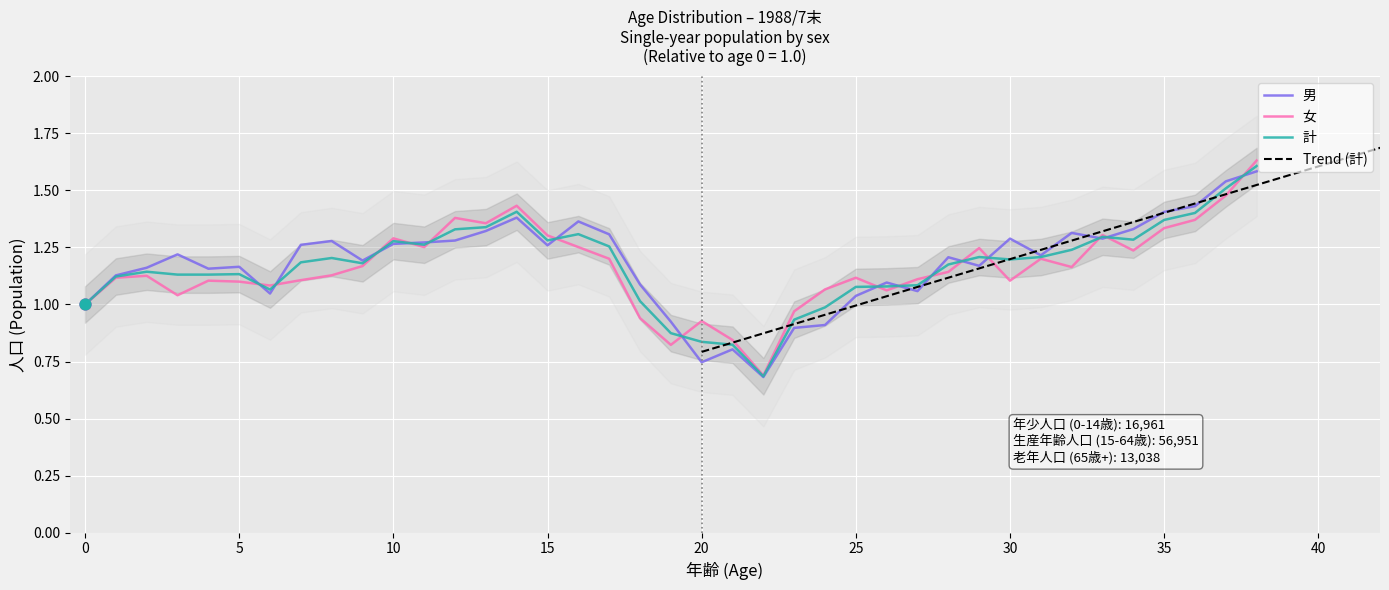

At which category is the sum across all series the highest?

38